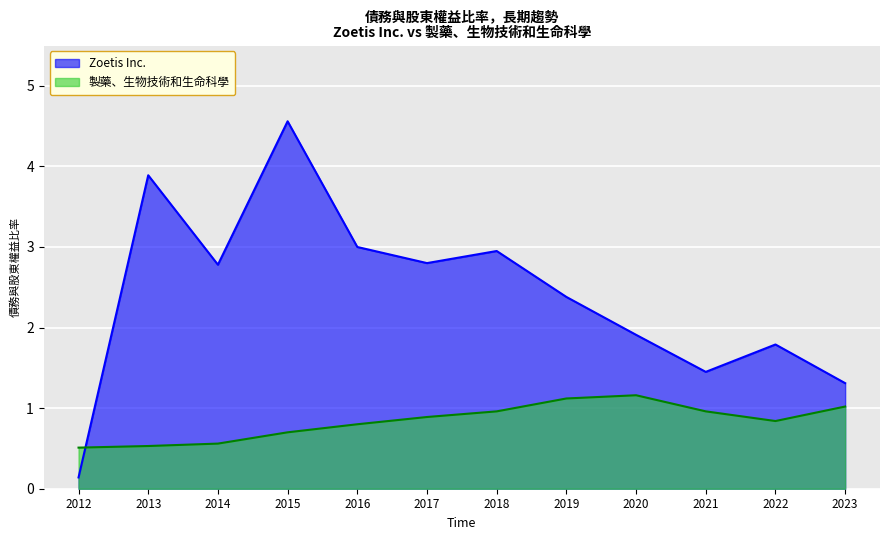

Rank the series at 2014 from highest to lowest value.

Zoetis Inc., 製藥、生物技術和生命科學